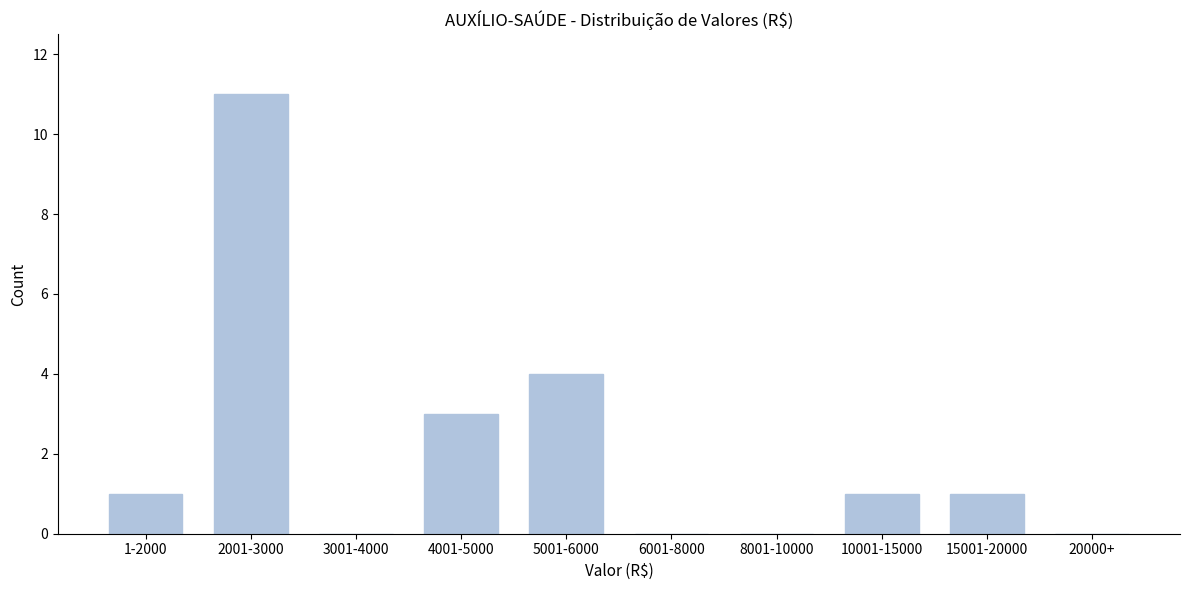

Reading left to right, what are all the values shown in this chart?

1-2000=1	2001-3000=11	3001-4000=0	4001-5000=3	5001-6000=4	6001-8000=0	8001-10000=0	10001-15000=1	15001-20000=1	20000+=0